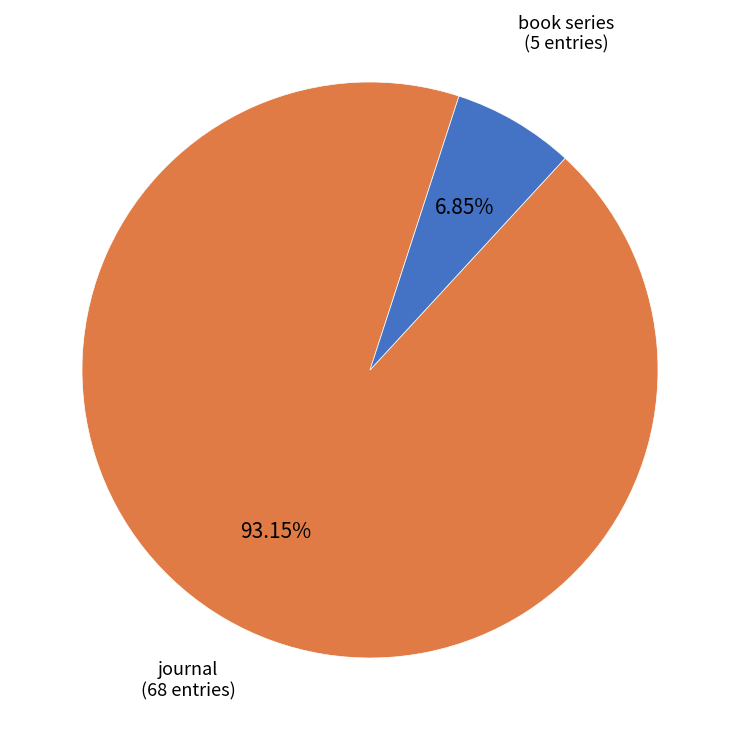

Rank the categories by value from lowest to highest.

book series, journal